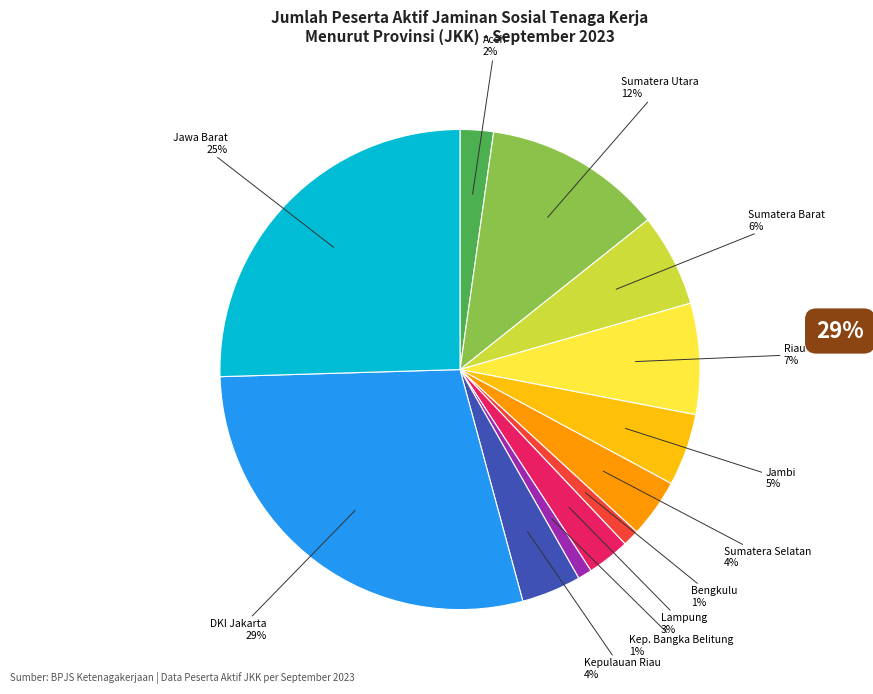

To the nearest percent, what is the average slice percentage?

8%